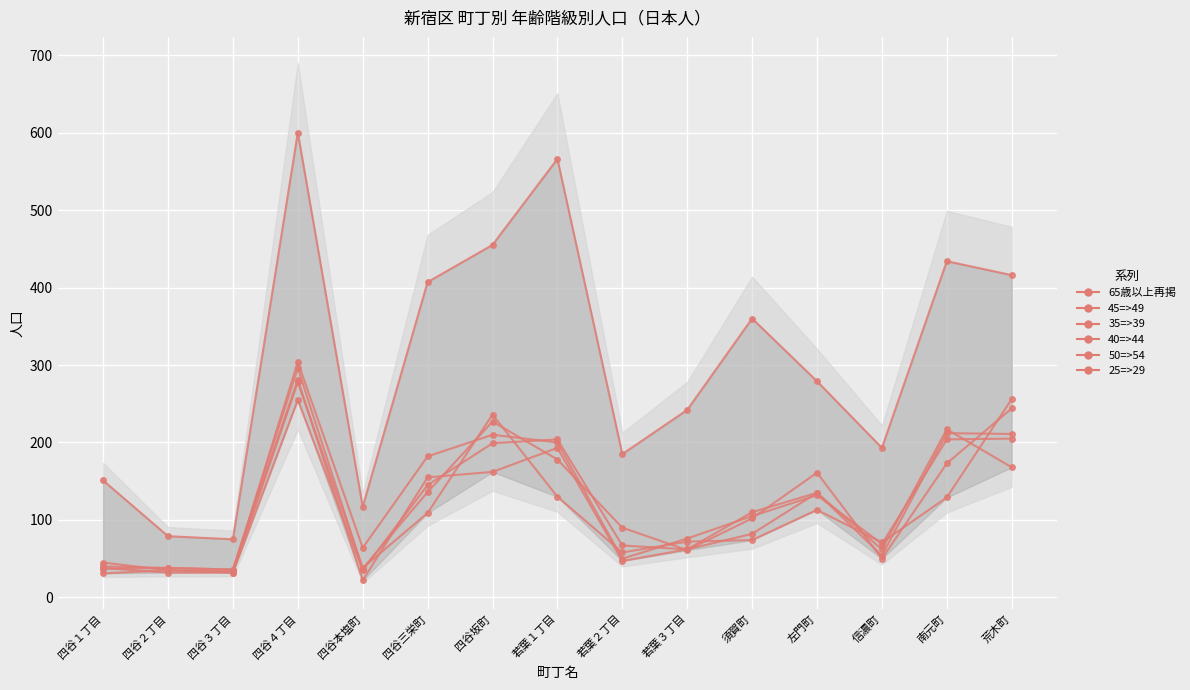

At which label does 25=>29 first exceed 74?

四谷４丁目